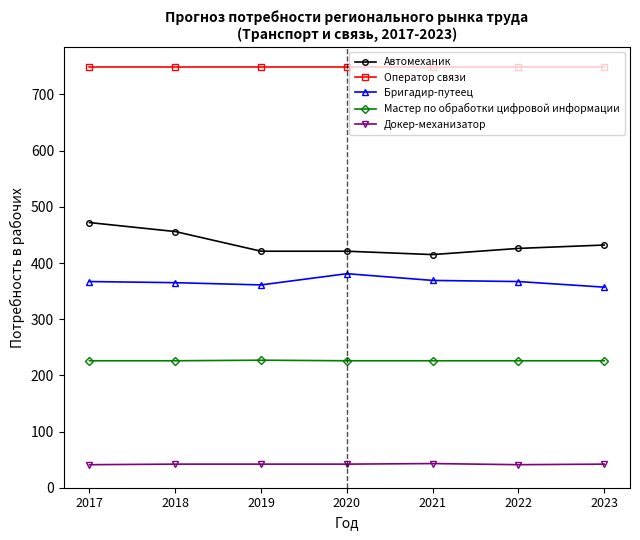

Is the value of Докер-механизатор at 2018 greater than the value of Мастер по обработки цифровой информации at 2021?

No